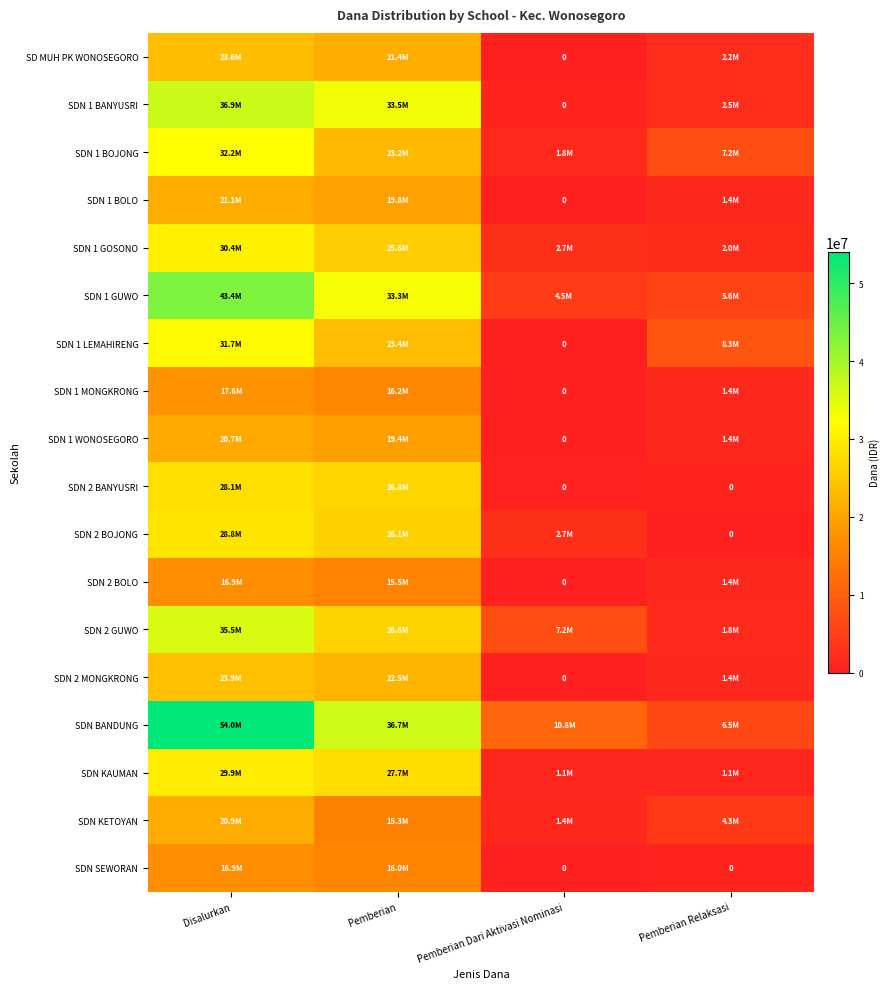

Which category has the lowest value across all series?

Pemberian Dari Aktivasi Nominasi